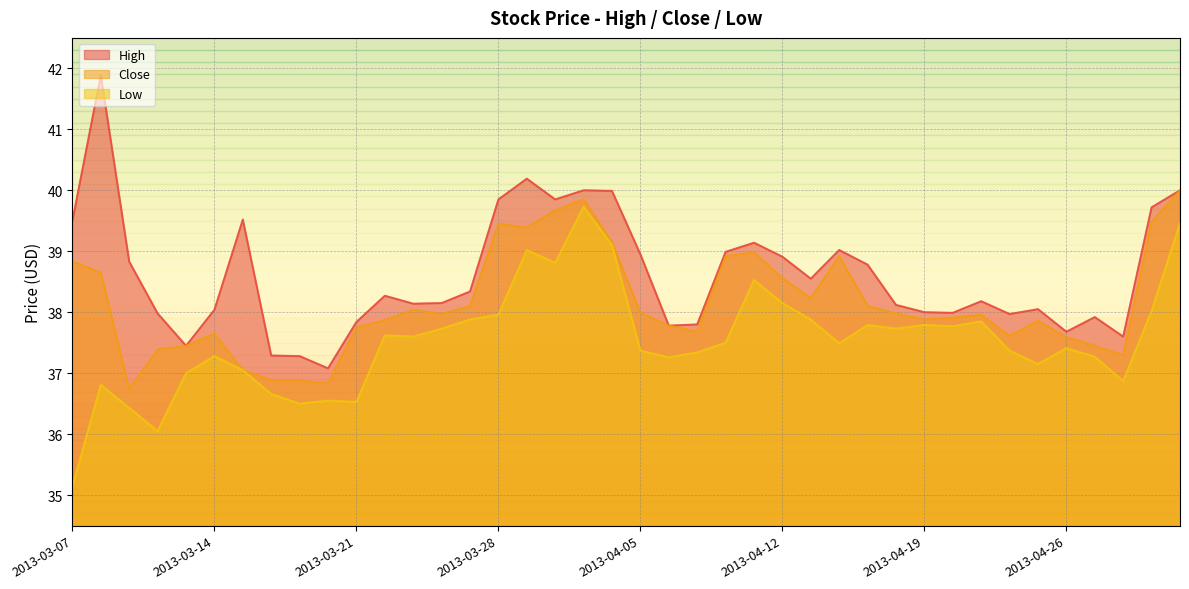

Where does the Close series first go above 37?

2013-03-07